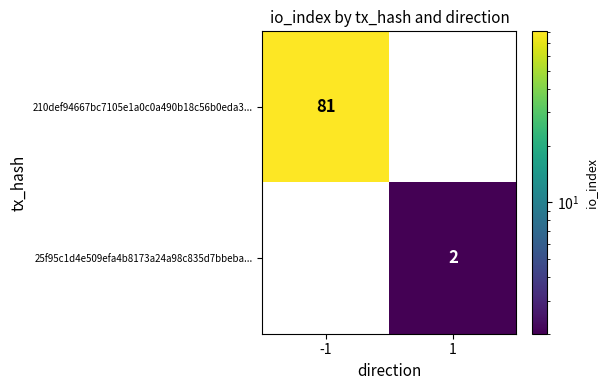

Which series has the largest total across all categories?

210def94667bc7105e1a0c0a490b18c56b0eda3...